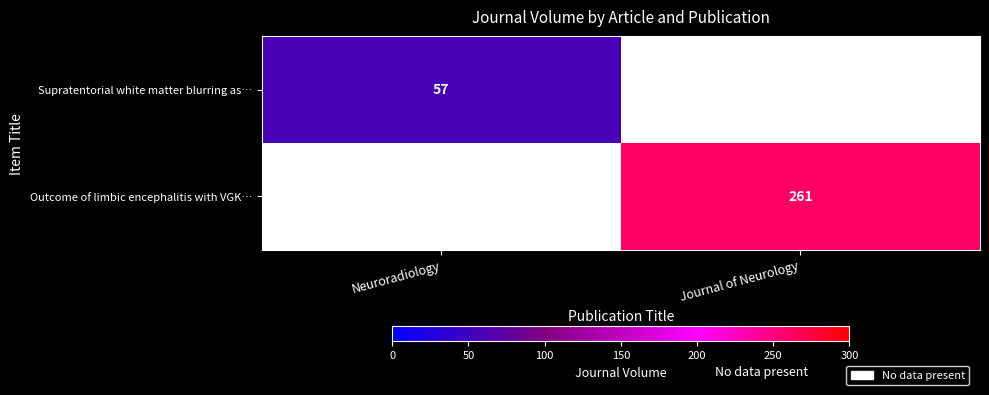

What is the greatest value displayed?

261